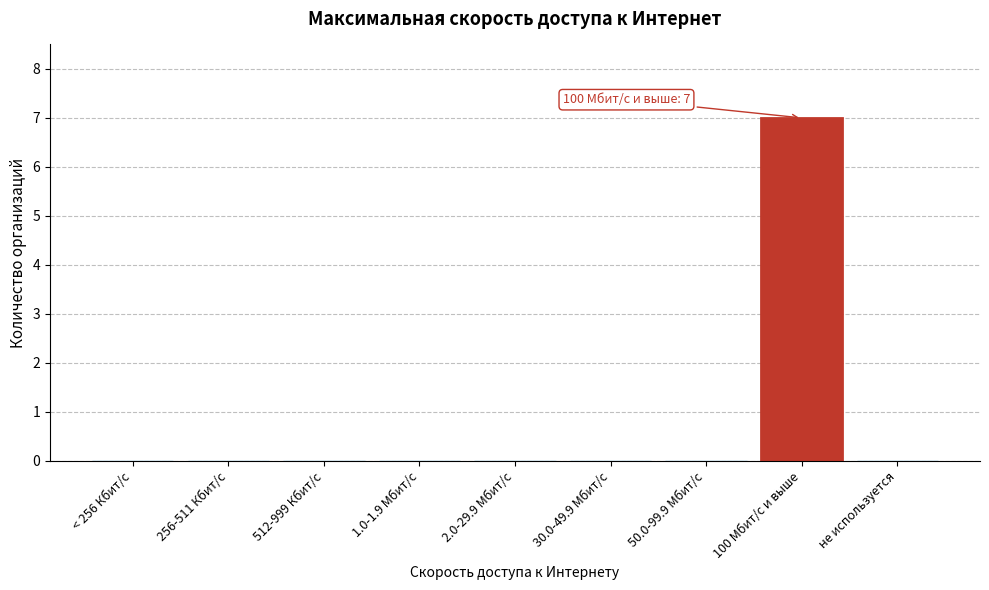

Reading left to right, transcribe all the data shown in this chart.

< 256 Кбит/с=0	256-511 Кбит/с=0	512-999 Кбит/с=0	1.0-1.9 Мбит/с=0	2.0-29.9 Мбит/с=0	30.0-49.9 Мбит/с=0	50.0-99.9 Мбит/с=0	100 Мбит/с и выше=7	не используется=0